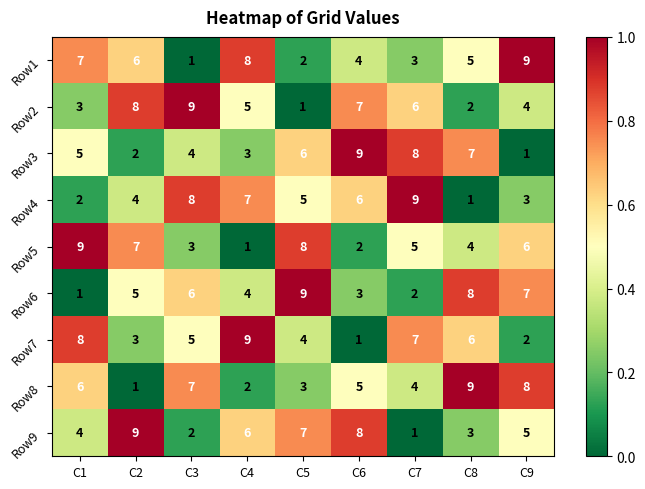

How many data points does each series have?

9